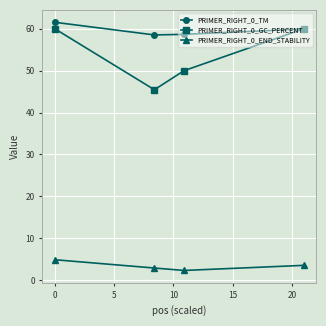

What is the value of the PRIMER_RIGHT_0_TM point at the 4th from the left?

60.0